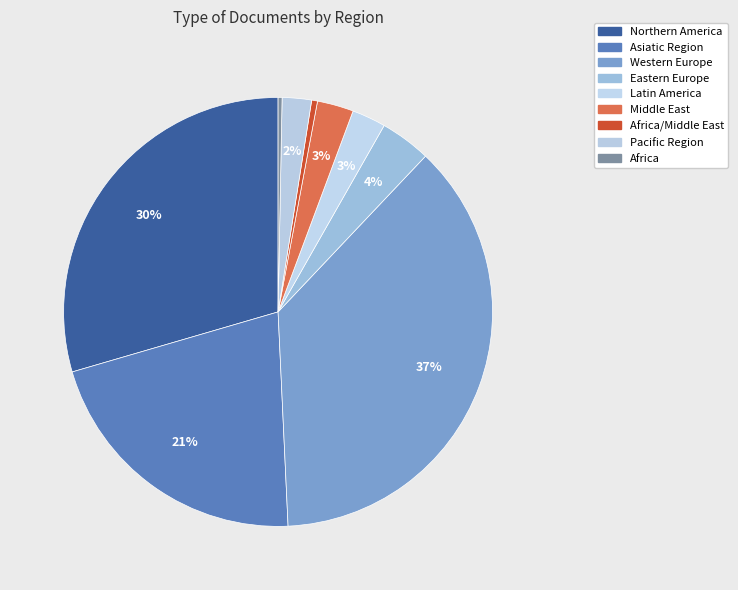

Count the number of slices in the pie.

9